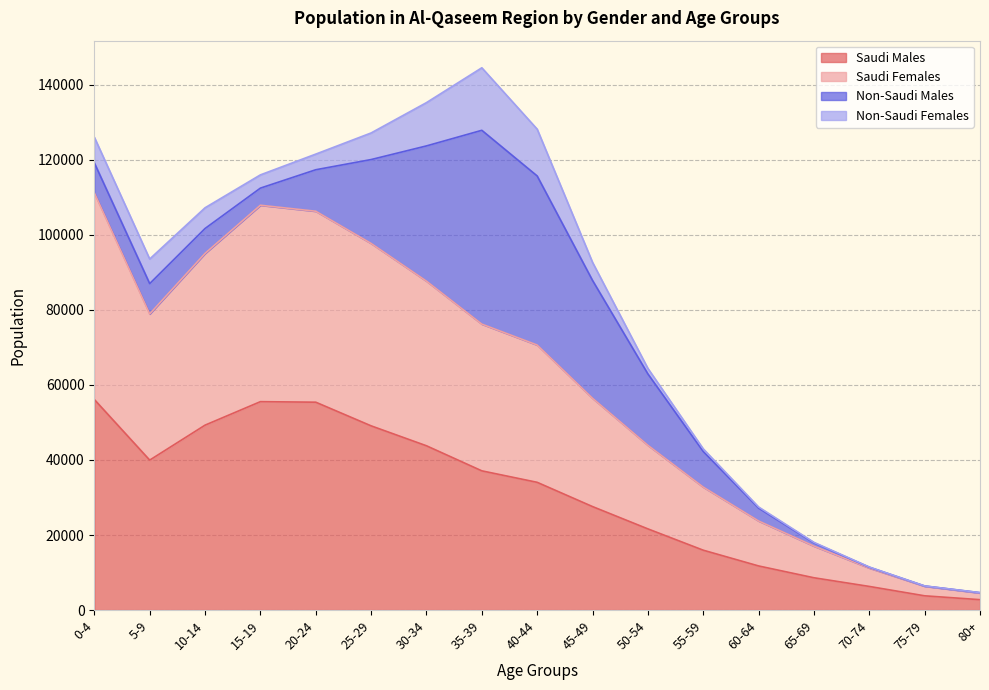

What is the maximum value for Saudi Males?

56093